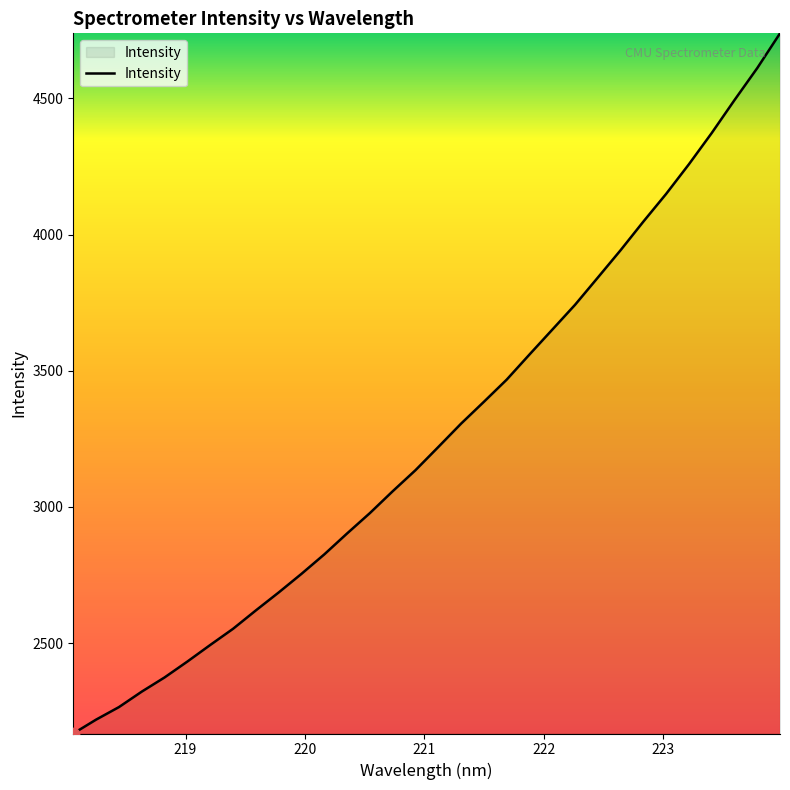

What is the smallest value displayed?

2168.1